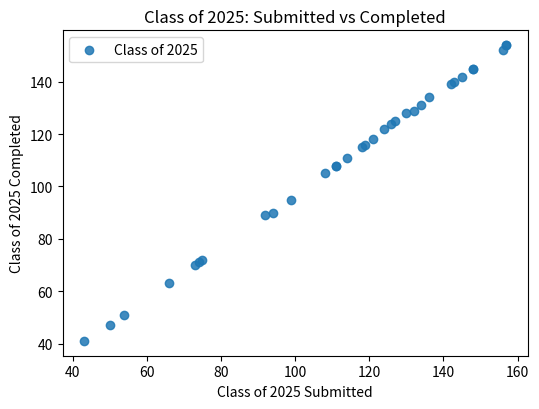

What Y value in the scatter plot is closest to 97?

95